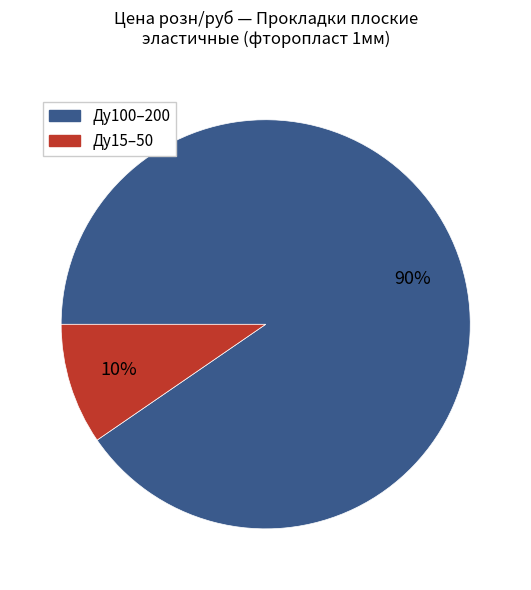

To the nearest percent, what is the average slice percentage?

50%